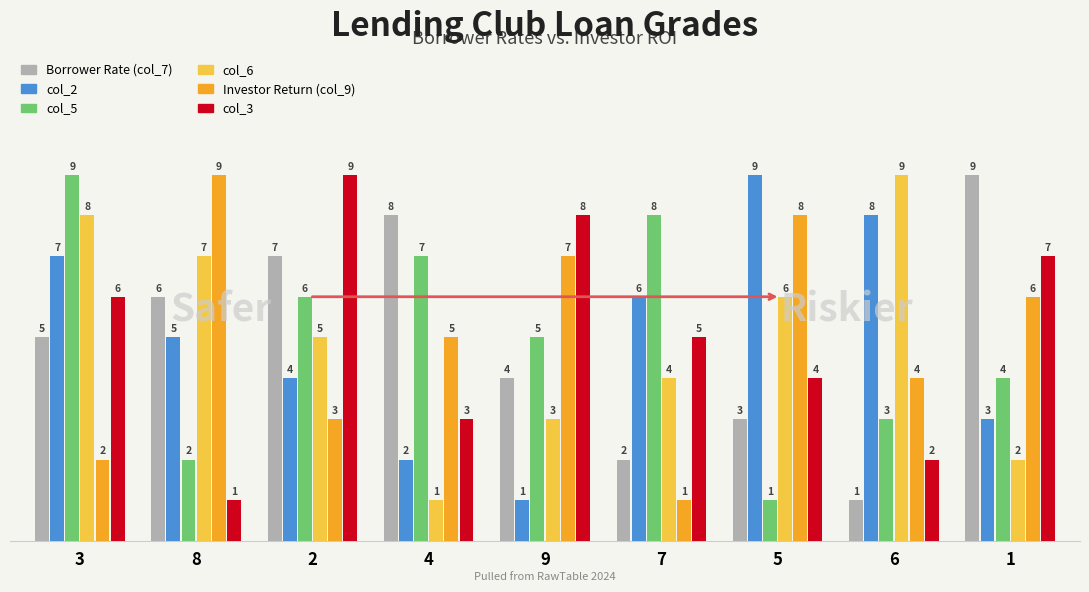

What is the greatest value displayed?

9